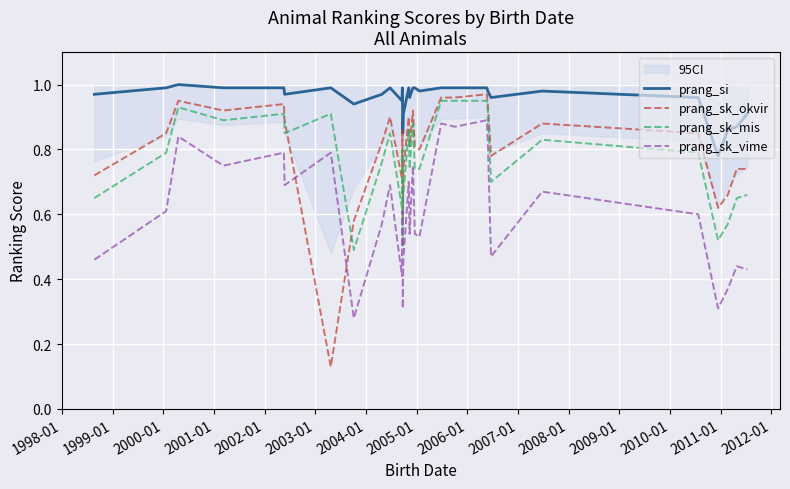

True or false: prang_sk_vime and prang_si cross at least once.

False